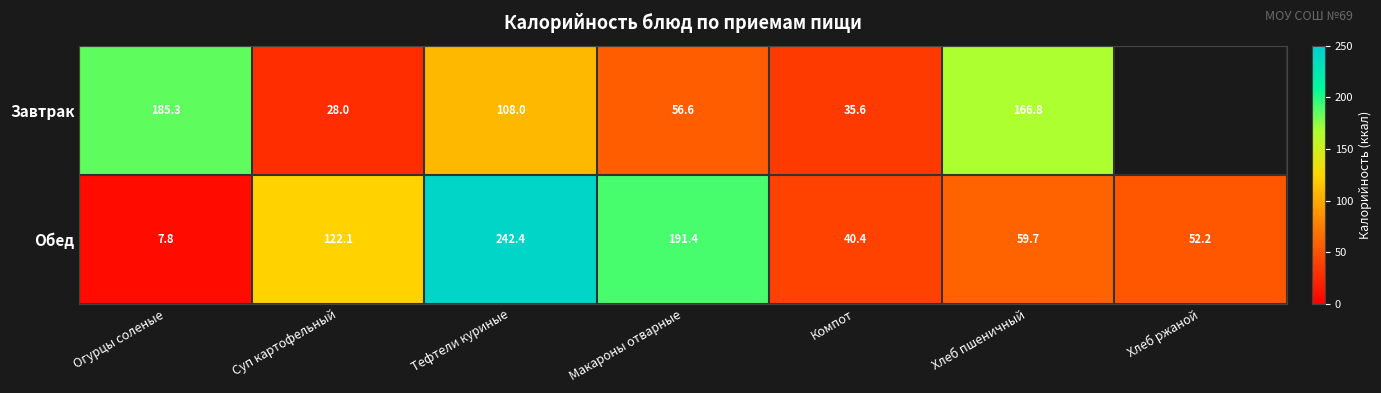

The value of Обед at Хлеб ржаной is 52.2. True or false?

True